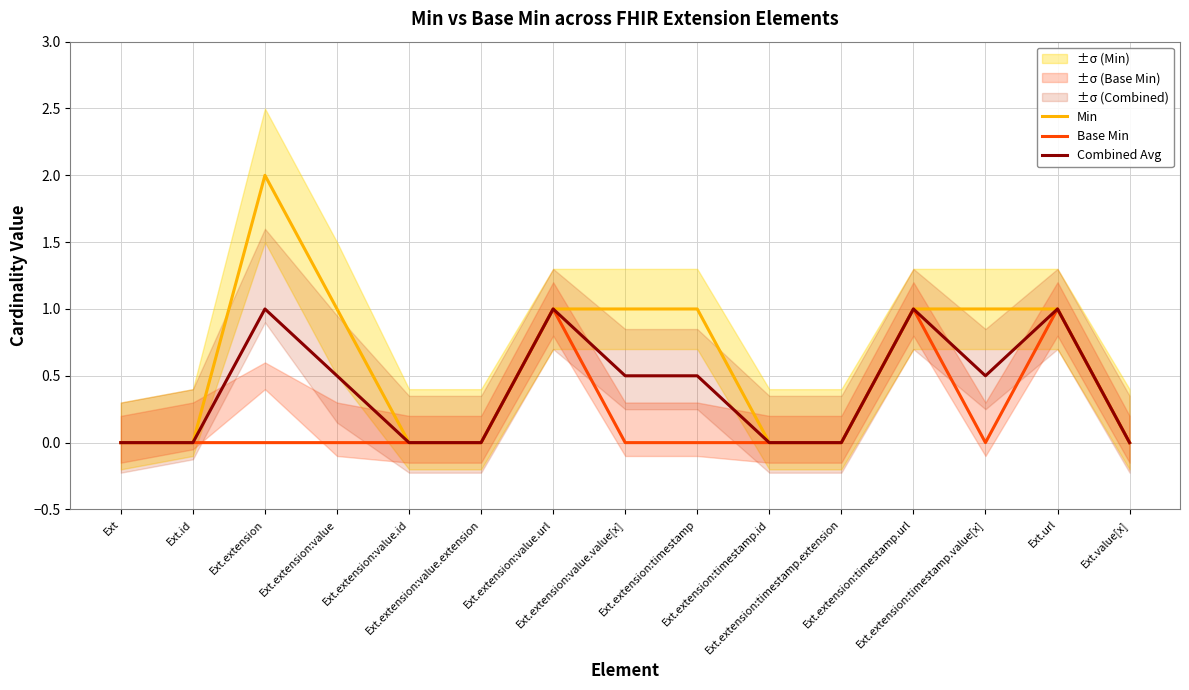

What is the sum of the Combined Avg values at Ext.url and Ext.extension:timestamp?

1.5